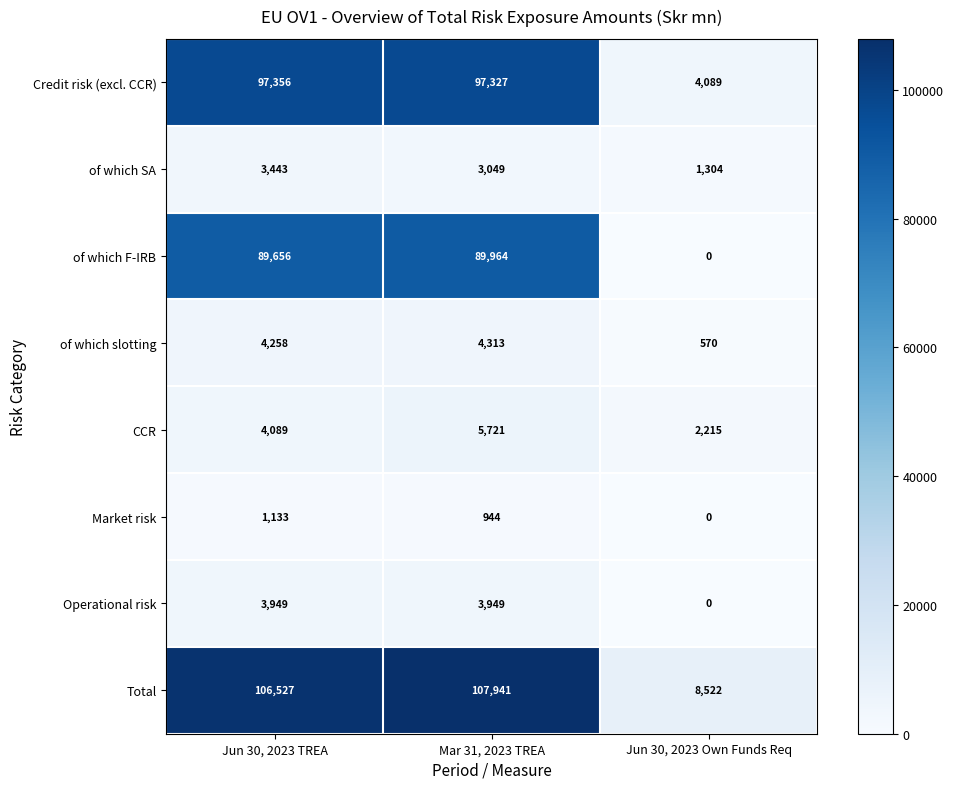

At which category is the sum across all series the highest?

Mar 31, 2023 TREA